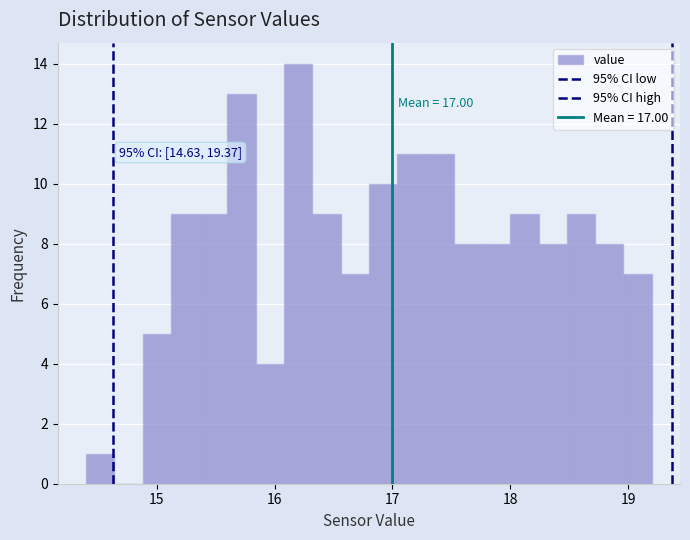

Around what value on the x-axis is the tallest bar? Give the approximate position of its centre, as read against the axis.

16.2